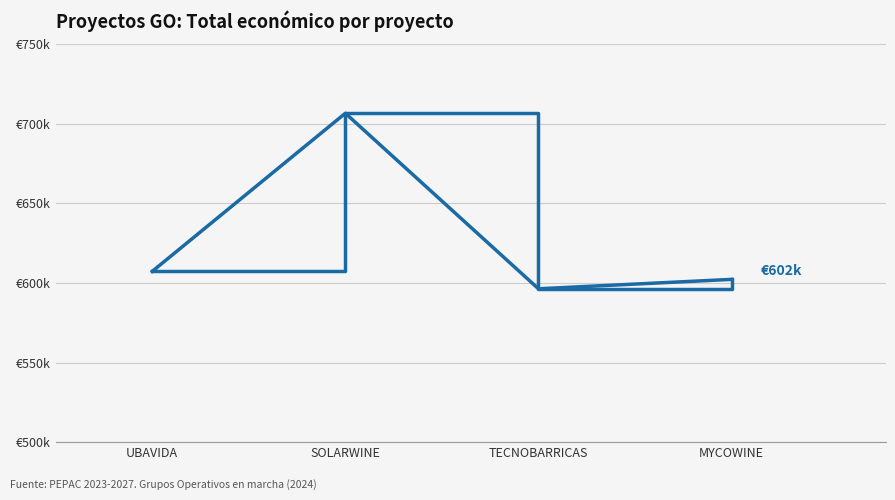

Does the chart have visible grid lines?

Yes